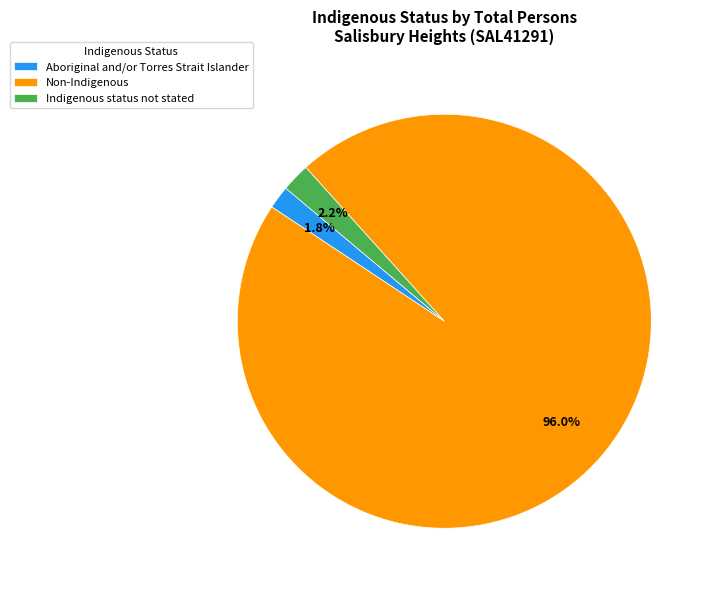

What is the majority slice?

Non-Indigenous